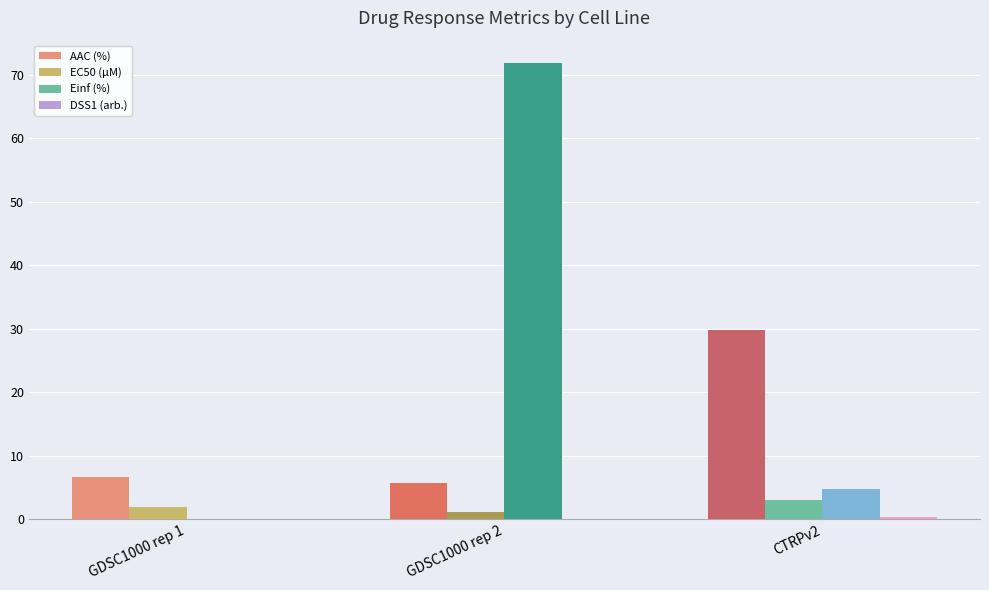

Read the EC50 (µM) value at GDSC1000 rep 2.

1.1